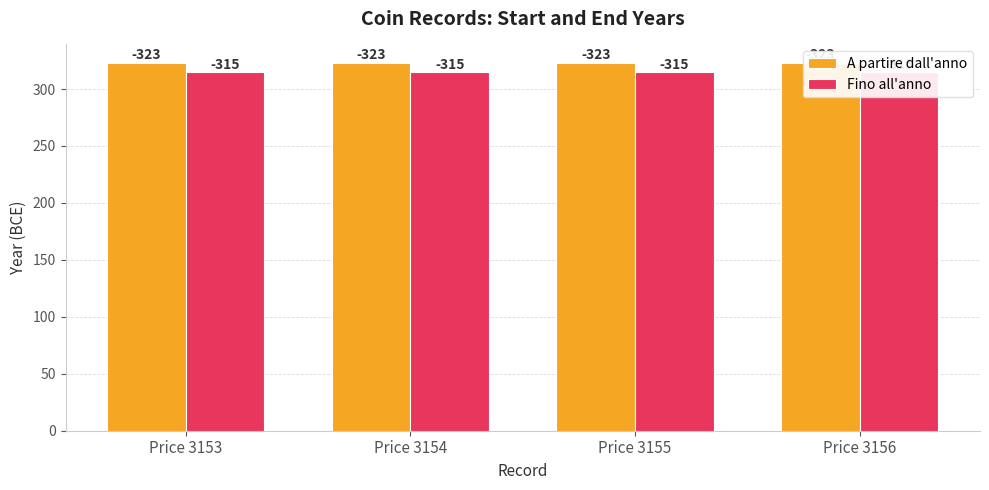

At which label does Fino all'anno reach its peak?

Price 3153